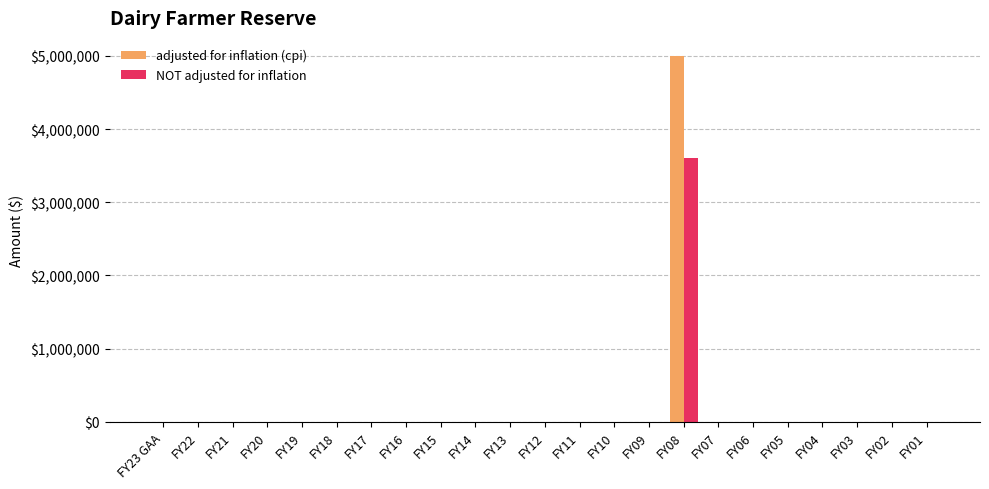

The NOT adjusted for inflation series shows 2379868 at FY17. True or false?

False